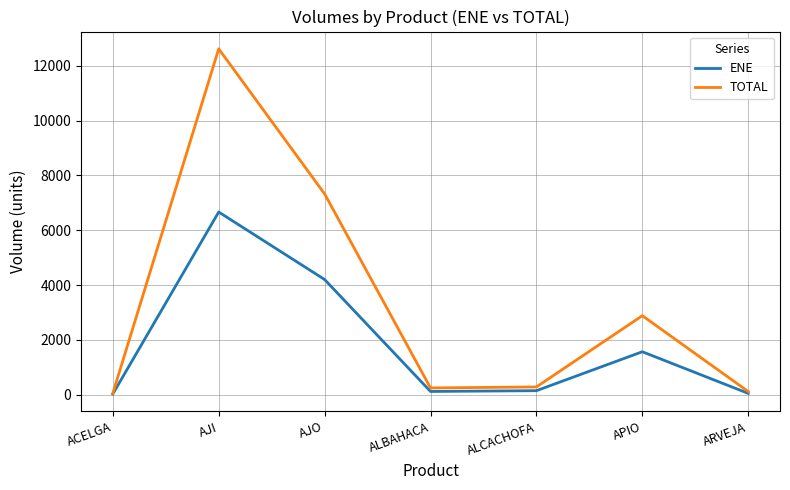

Which series has the widest spread of values?

TOTAL